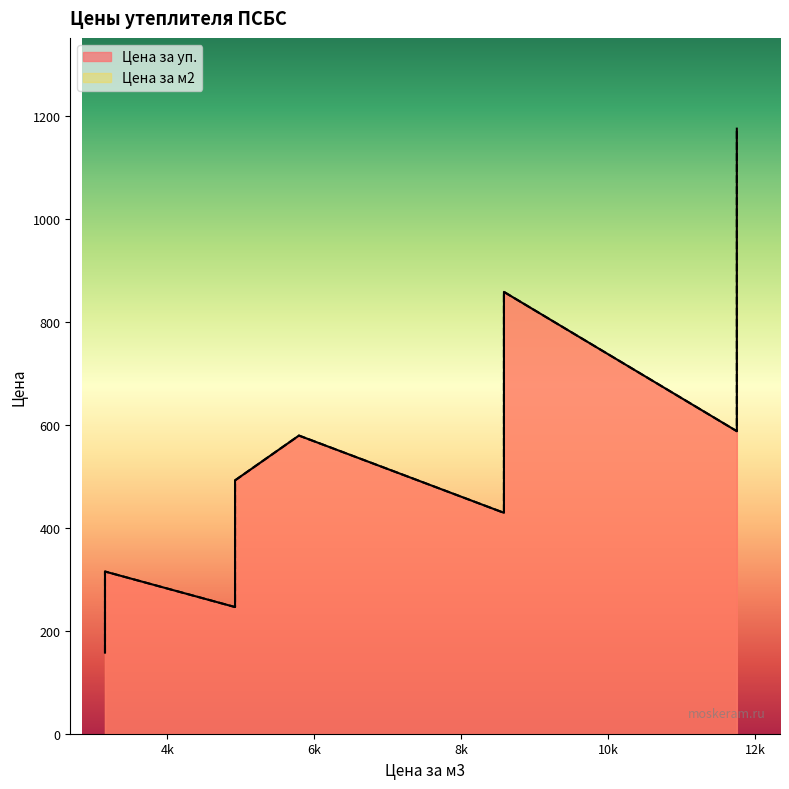

How many lines are shown in the chart?

2